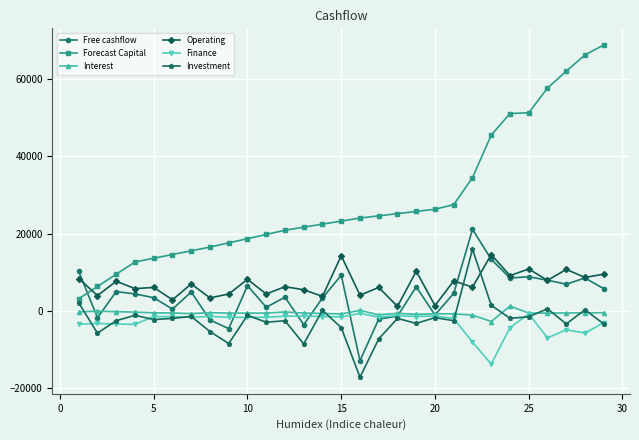

How many intersections are there between Free cashflow and Forecast Capital?

1